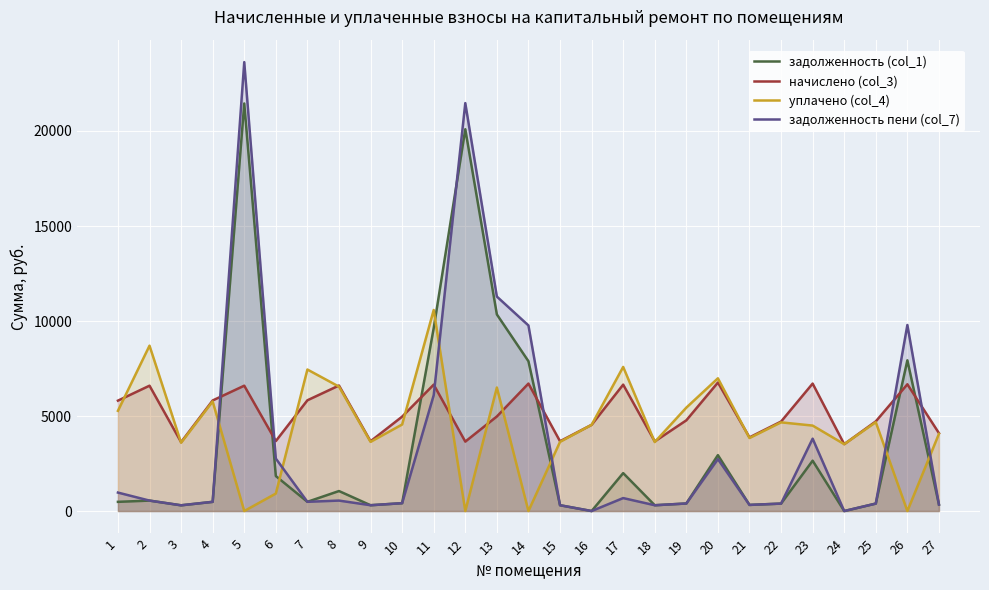

Does the chart display data point markers on the line(s)?

No